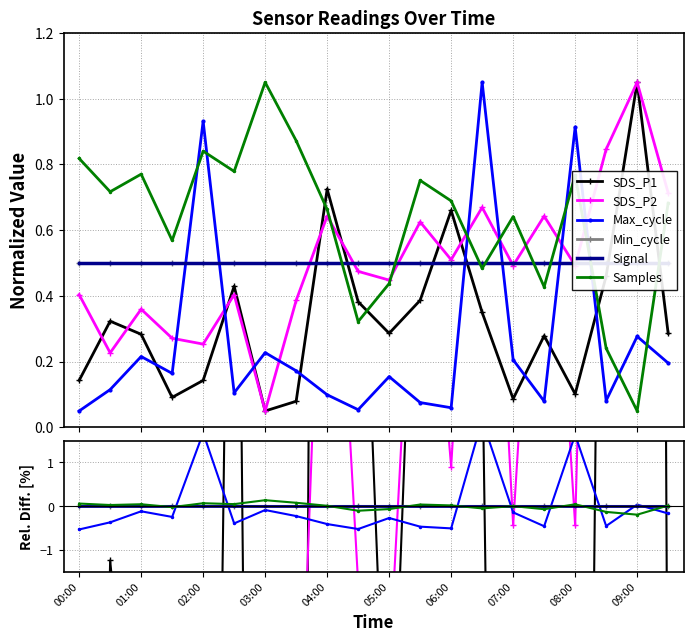

Reading left to right, transcribe all the data shown in this chart.

SDS_P1: -34.7	-1.2	-8.6	-44.3	-34.7	18.5	-52.0	-46.5	73.4	9.7	-8.1	10.6	61.3	3.7	-45.1	-9.5	-42.4	24.3	133.7	-8.1
SDS_P2: -7.1	-20.3	-10.4	-17.0	-18.4	-7.1	-33.6	-8.4	10.9	-1.8	-3.8	9.5	0.9	12.8	-0.4	10.9	-0.4	26.1	41.4	16.2
Max_cycle: -0.5	-0.4	-0.1	-0.2	1.7	-0.4	-0.1	-0.2	-0.4	-0.5	-0.3	-0.5	-0.5	2.0	-0.1	-0.5	1.6	-0.4	0.0	-0.2
Min_cycle: 0.0	0.0	0.0	0.0	0.0	0.0	0.0	0.0	0.0	0.0	0.0	0.0	0.0	0.0	0.0	0.0	0.0	0.0	0.0	0.0
Signal: -0.0	-0.0	-0.0	-0.0	-0.0	-0.0	-0.0	-0.0	-0.0	-0.0	-0.0	-0.0	-0.0	-0.0	-0.0	-0.0	-0.0	-0.0	-0.0	-0.0
Samples: 0.1	0.0	0.0	-0.0	0.1	0.0	0.1	0.1	0.0	-0.1	-0.1	0.0	0.0	-0.0	0.0	-0.1	0.0	-0.1	-0.2	0.0